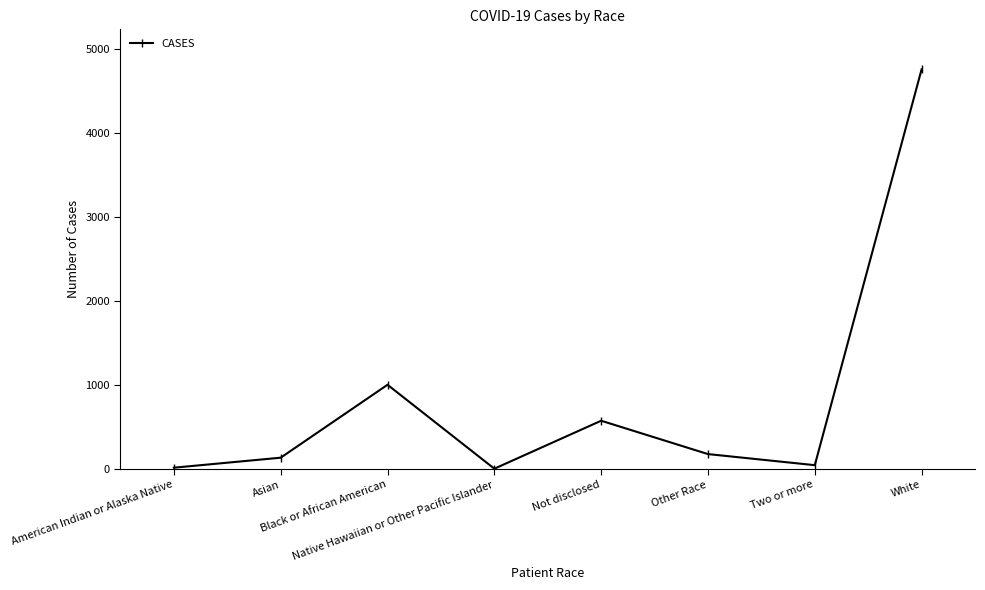

What is the greatest value displayed?

4758